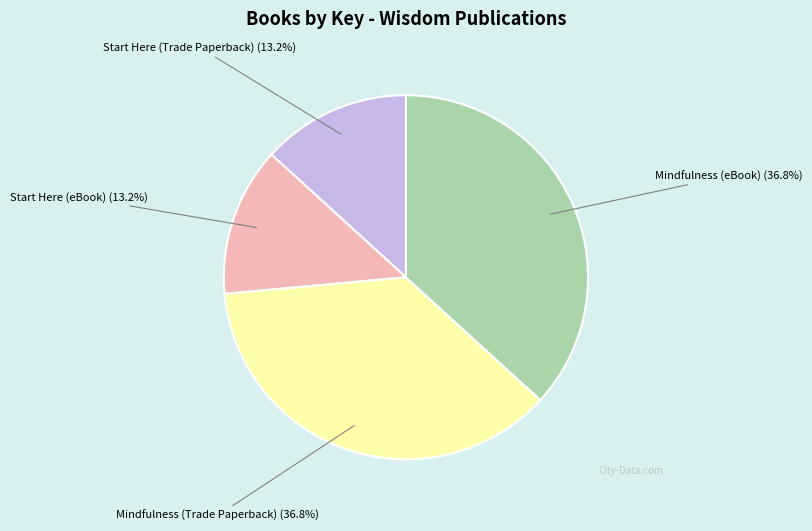

Combined, what portion of the pie is Mindfulness (Trade Paperback) and Start Here (eBook)?

50.0%